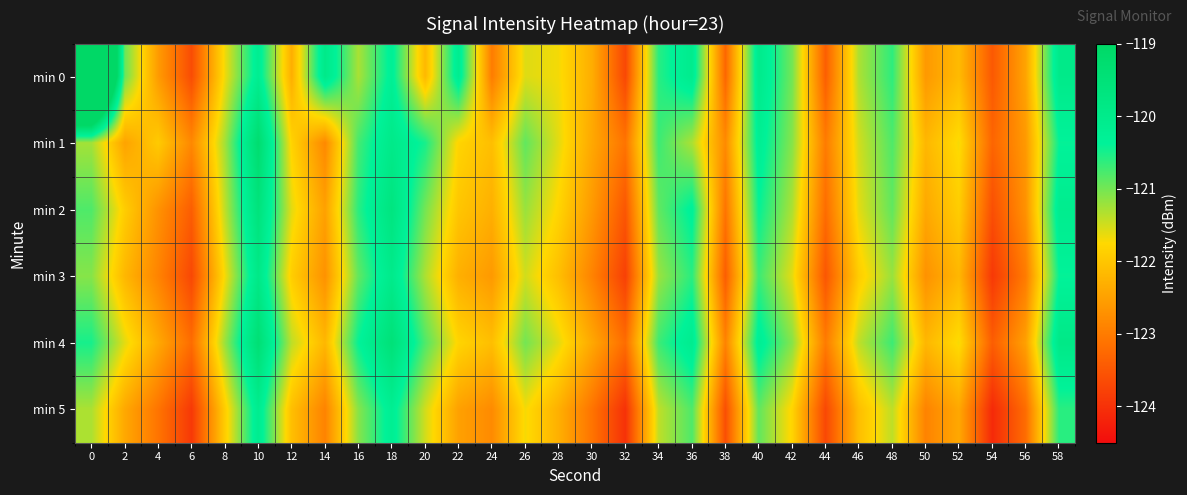

Reading left to right, extract all data points from this chart.

min 0: 0=-112.6	2=-120.9	4=-122.6	6=-123.6	8=-121.7	10=-120.2	12=-122.3	14=-119.9	16=-121.3	18=-120.3	20=-122.2	22=-120.1	24=-123.0	26=-121.6	28=-121.7	30=-122.3	32=-123.7	34=-120.6	36=-120.1	38=-123.3	40=-120.0	42=-121.0	44=-123.4	46=-121.3	48=-120.6	50=-122.6	52=-122.2	54=-123.5	56=-122.5	58=-120.0
min 1: 0=-121.3	2=-122.5	4=-121.9	6=-122.8	8=-121.3	10=-119.3	12=-121.8	14=-122.8	16=-120.7	18=-120.0	20=-120.5	22=-121.8	24=-122.1	26=-120.9	28=-121.6	30=-122.4	32=-123.1	34=-120.7	36=-121.3	38=-122.8	40=-120.2	42=-121.1	44=-123.0	46=-121.5	48=-120.8	50=-122.2	52=-121.7	54=-123.3	56=-122.6	58=-120.4
min 2: 0=-120.8	2=-121.9	4=-122.7	6=-123.4	8=-121.4	10=-119.6	12=-121.6	14=-122.5	16=-120.6	18=-119.7	20=-121.0	22=-122.0	24=-122.3	26=-121.2	28=-121.8	30=-122.6	32=-123.5	34=-120.9	36=-120.3	38=-123.1	40=-120.4	42=-121.3	44=-123.2	46=-121.6	48=-120.9	50=-122.4	52=-121.9	54=-123.6	56=-122.7	58=-120.1
min 3: 0=-121.1	2=-122.2	4=-122.9	6=-123.7	8=-121.7	10=-119.9	12=-121.9	14=-122.7	16=-120.9	18=-120.0	20=-121.3	22=-122.3	24=-122.6	26=-121.5	28=-122.1	30=-122.9	32=-123.8	34=-121.2	36=-120.6	38=-123.4	40=-120.7	42=-121.6	44=-123.5	46=-121.9	48=-121.2	50=-122.7	52=-122.2	54=-123.9	56=-123.0	58=-120.4
min 4: 0=-120.5	2=-121.6	4=-122.4	6=-123.2	8=-121.2	10=-119.4	12=-121.4	14=-122.2	16=-120.4	18=-119.5	20=-120.8	22=-121.8	24=-122.1	26=-121.0	28=-121.6	30=-122.4	32=-123.2	34=-120.7	36=-120.1	38=-122.9	40=-120.2	42=-121.1	44=-123.0	46=-121.4	48=-120.7	50=-122.2	52=-121.7	54=-123.4	56=-122.5	58=-119.9
min 5: 0=-121.3	2=-122.4	4=-123.1	6=-123.9	8=-121.9	10=-120.1	12=-122.1	14=-122.9	16=-121.1	18=-120.2	20=-121.5	22=-122.5	24=-122.8	26=-121.7	28=-122.3	30=-123.1	32=-124.0	34=-121.4	36=-120.8	38=-123.6	40=-120.9	42=-121.8	44=-123.7	46=-122.1	48=-121.4	50=-122.9	52=-122.4	54=-124.1	56=-123.2	58=-120.6